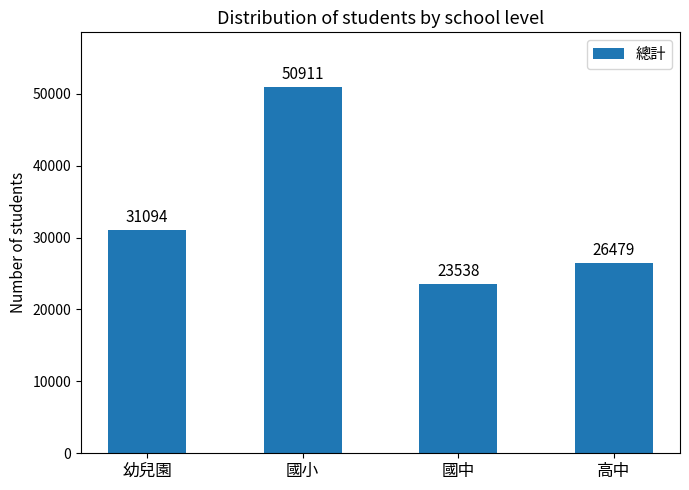

At which label is the value closest to 37224?

幼兒園